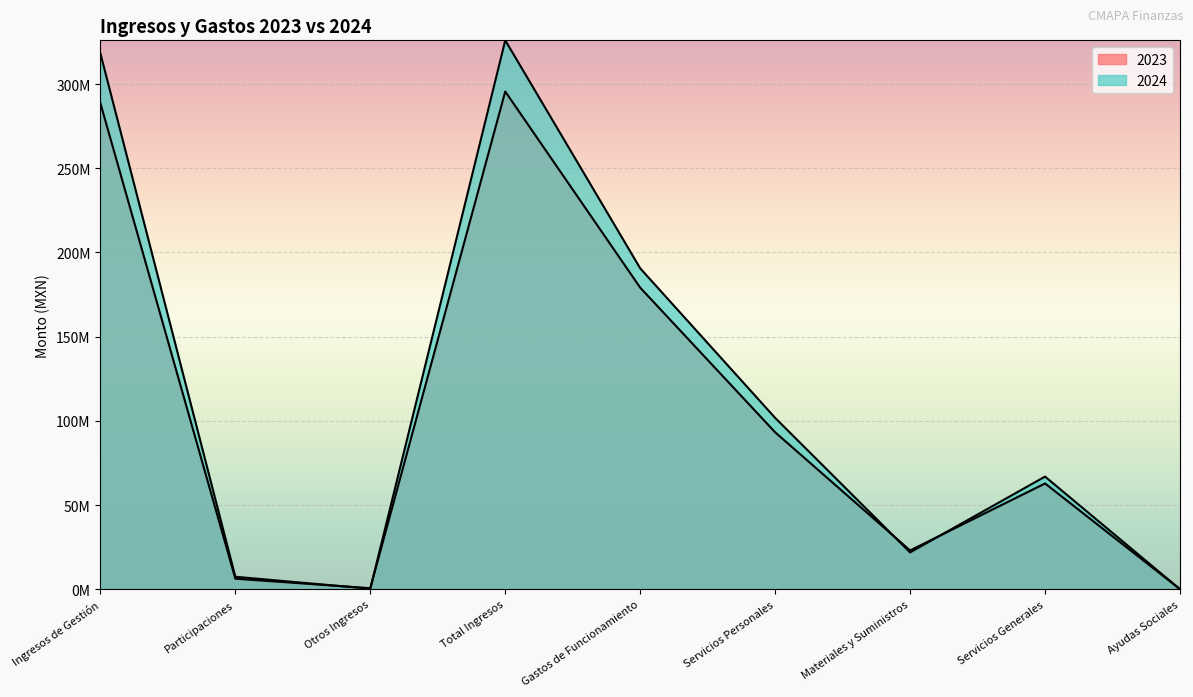

What is the value of the 2023 point at the 6th from the left?

93208510.9